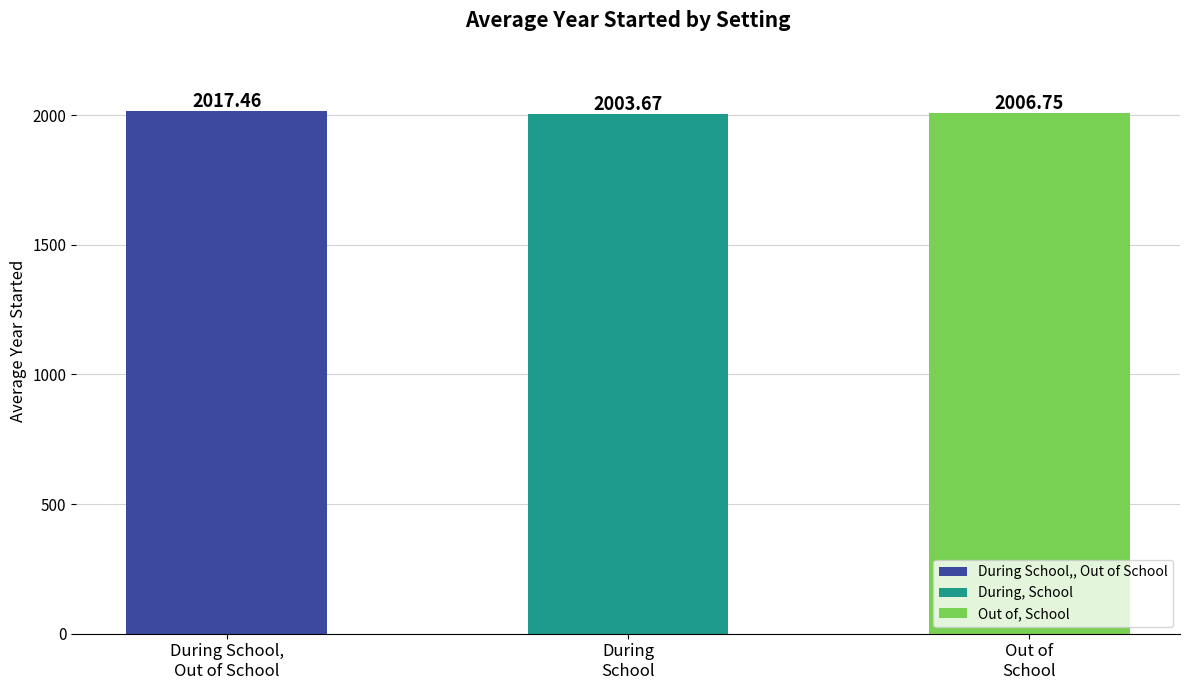

What is the average value?

2009.3